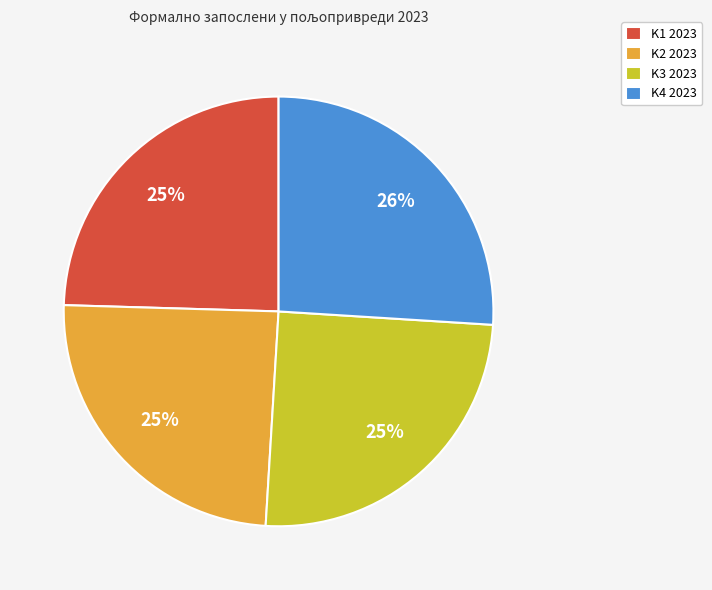

What is the largest slice in the pie chart?

K4 2023